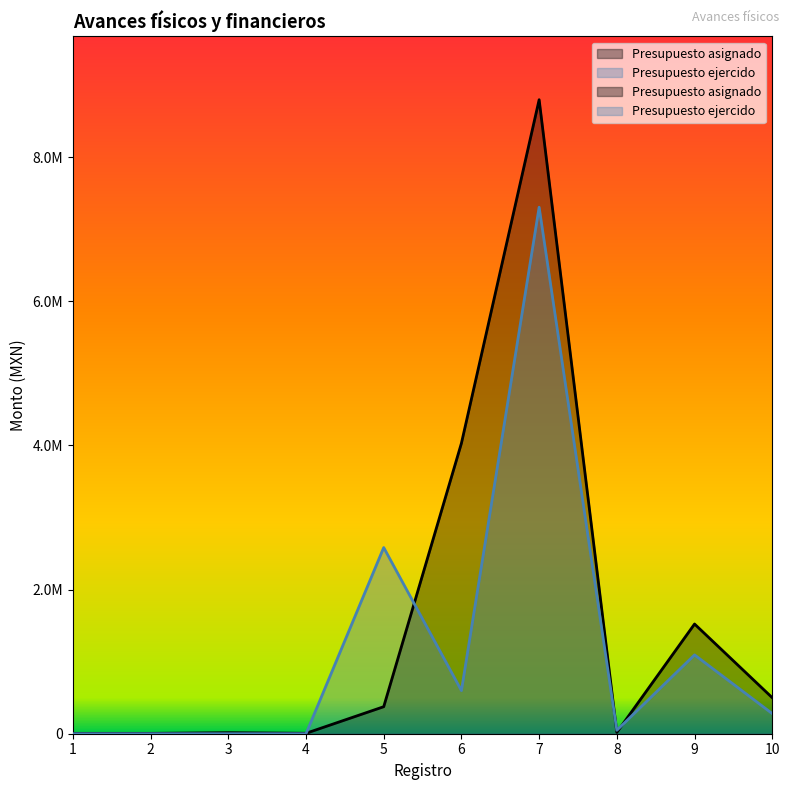

True or false: Presupuesto asignado has a value of 8799000.0 at 7.

True